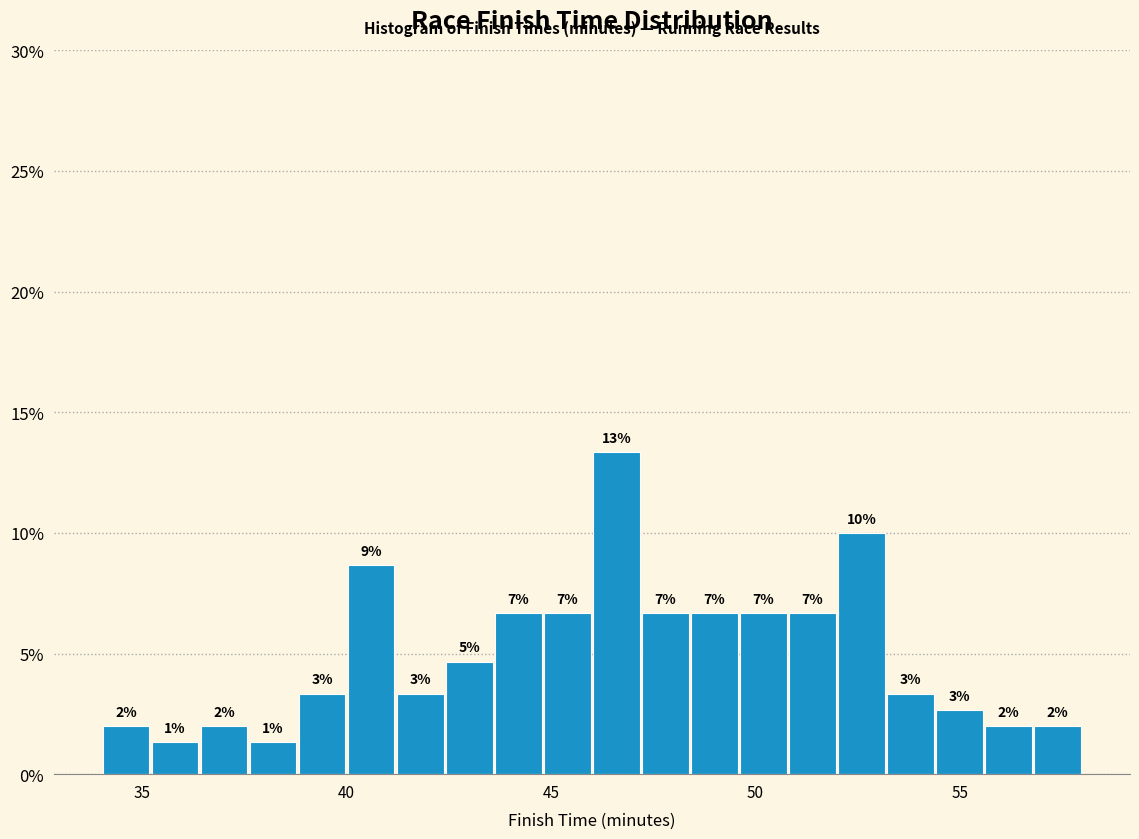

Read against the x-axis, roughly where is the centre of the tallest bar?

46.5